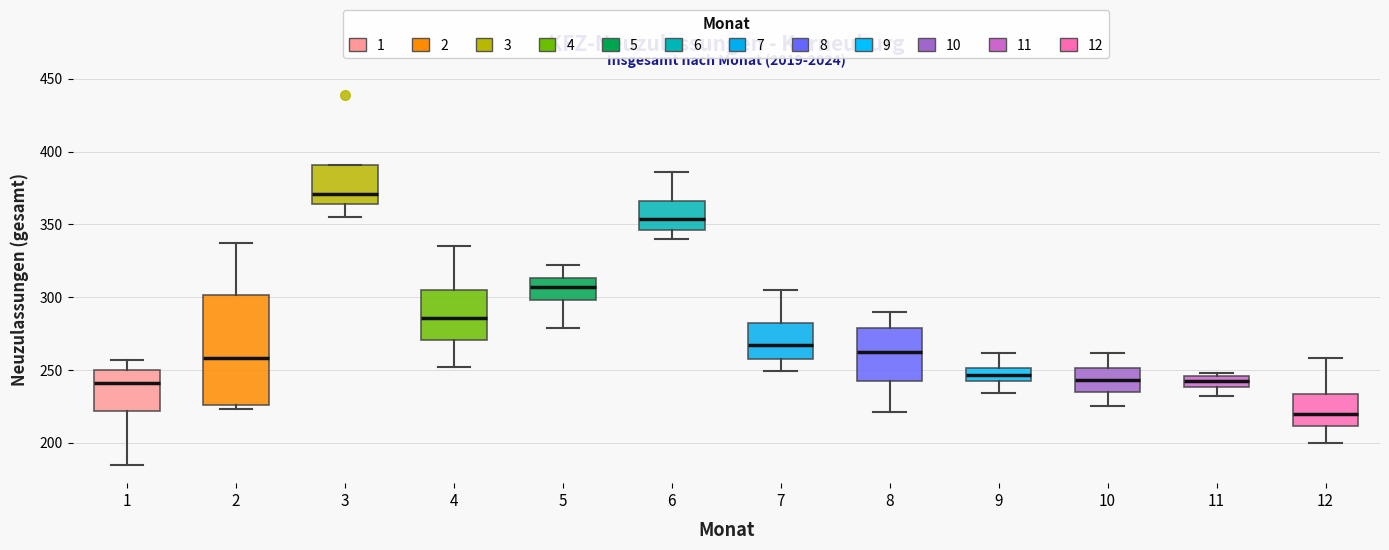

Reading left to right, transcribe this box plot: for each box, give where its median line is, the range the box spans, and where its two whiskers end, as read against the y-axis. The values are not printed on the chart, so give them approximately, as read against the axis.

1: median 240, box 220 to 250, whiskers 185 to 255
2: median 260, box 225 to 300, whiskers 225 (just below the box's lower edge) to 335
3: median 370, box 365 to 390, whiskers 355 to 390
4: median 285, box 270 to 305, whiskers 250 to 335
5: median 305, box 300 to 315, whiskers 280 to 320
6: median 355, box 345 to 365, whiskers 340 to 385
7: median 270, box 255 to 285, whiskers 250 to 305
8: median 265, box 245 to 280, whiskers 220 to 290
9: median 245, box 240 to 250, whiskers 235 to 260
10: median 245, box 235 to 250, whiskers 225 to 260
11: median 245 (inside the box), box 240 to 245, whiskers 230 to 250
12: median 220, box 210 to 235, whiskers 200 to 260